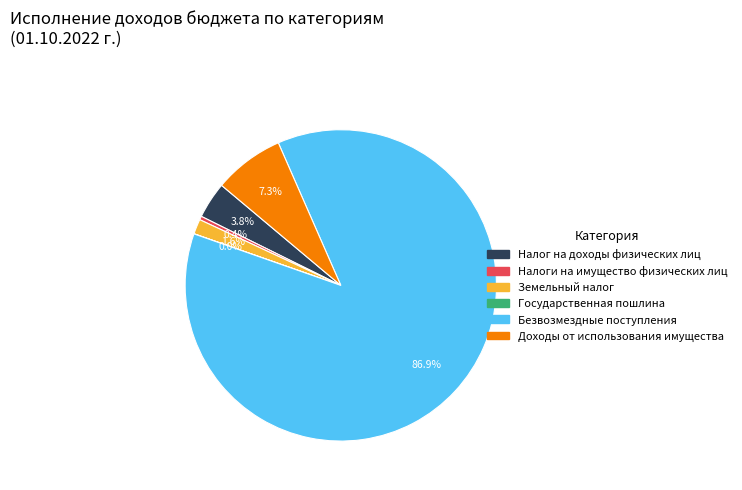

Is there any slice that represents more than half of the pie?

Yes